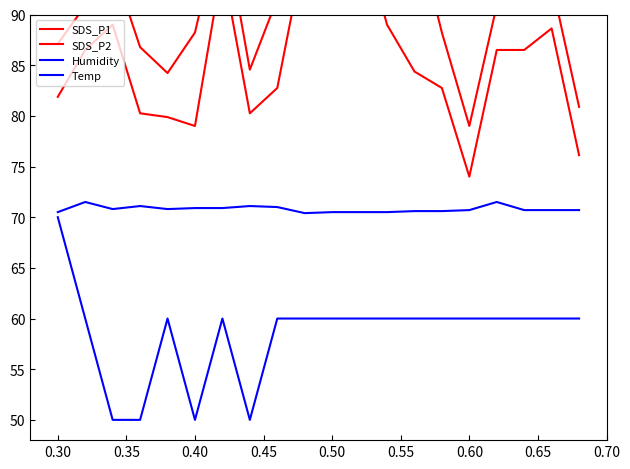

Which has a higher value, 0.50 or 0.65?

0.65